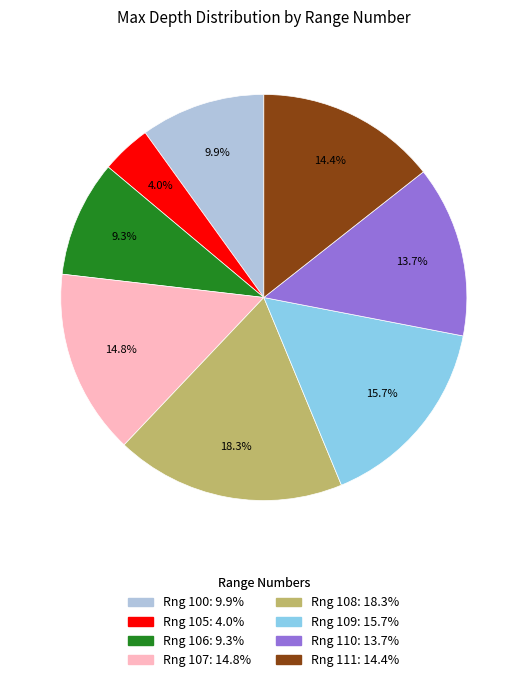

Is there any slice that represents more than half of the pie?

No